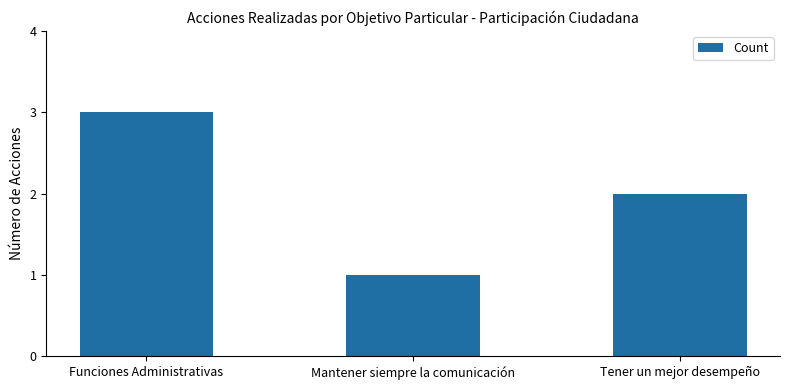

Reading right to left, list all the values displayed in this chart.

2	1	3